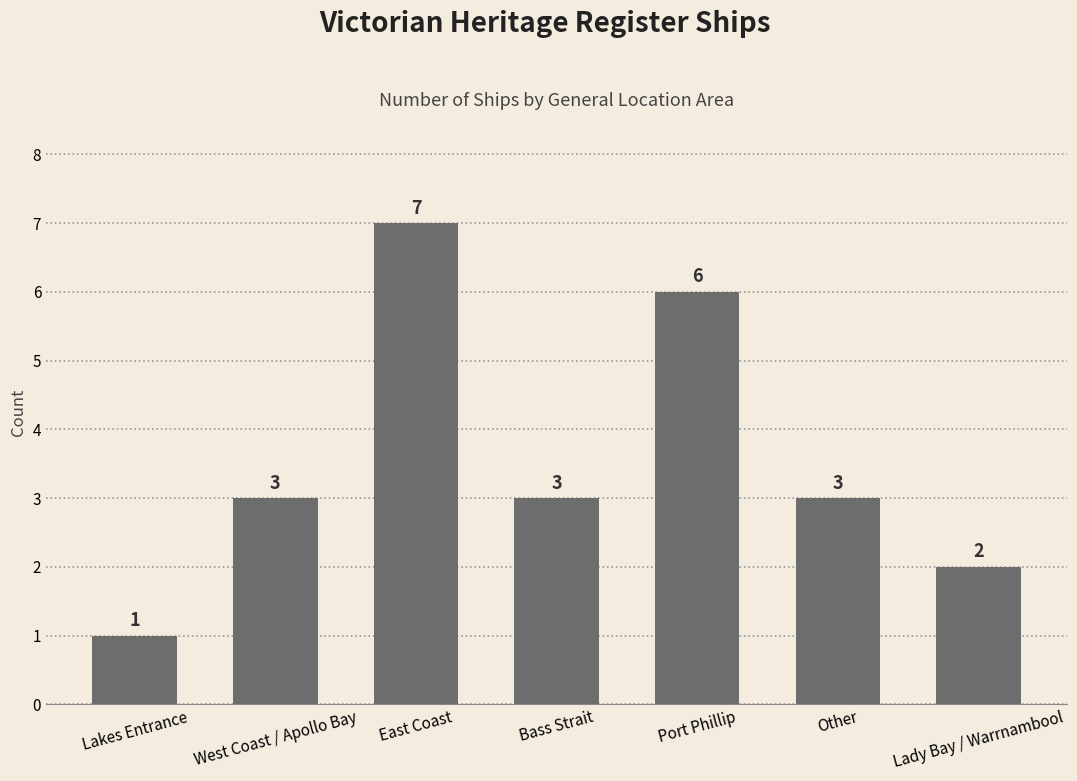

Reading left to right, what are all the values shown in this chart?

1	3	7	3	6	3	2